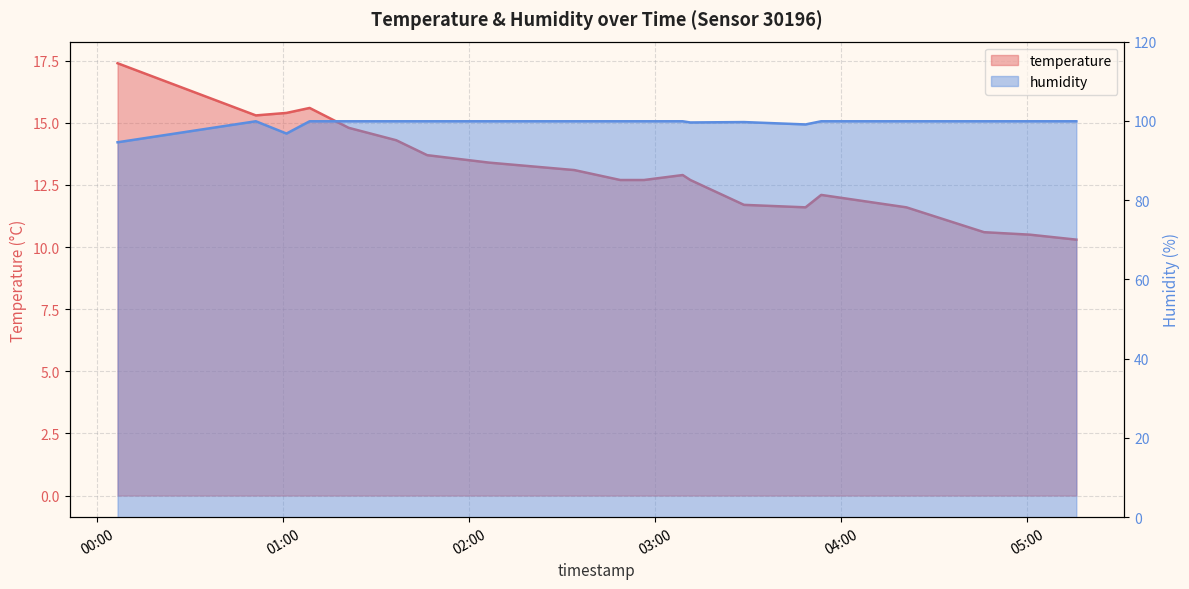

Count the number of data series in this chart.

2